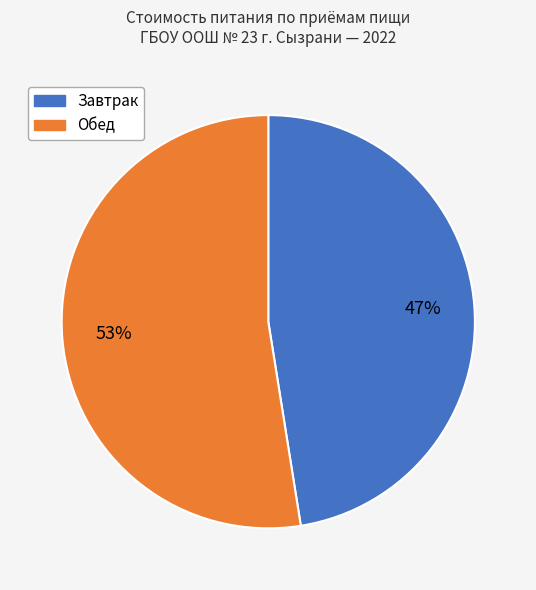

To the nearest percent, what is the average slice percentage?

50%